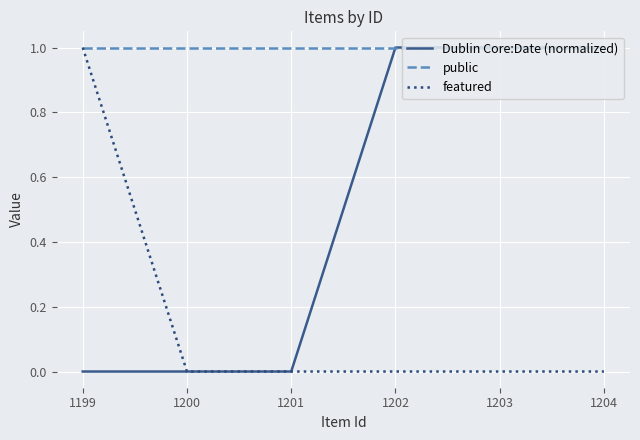

Between 1201 and 1204, which series saw the biggest shift?

Dublin Core:Date (normalized)